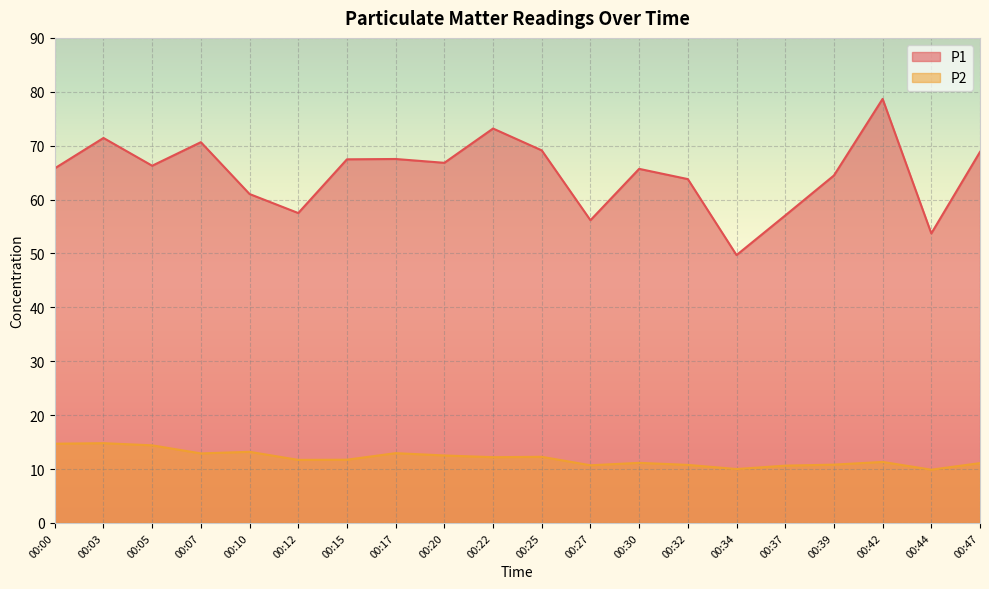

True or false: P2 has a value of 12.5 at 00:20.

True